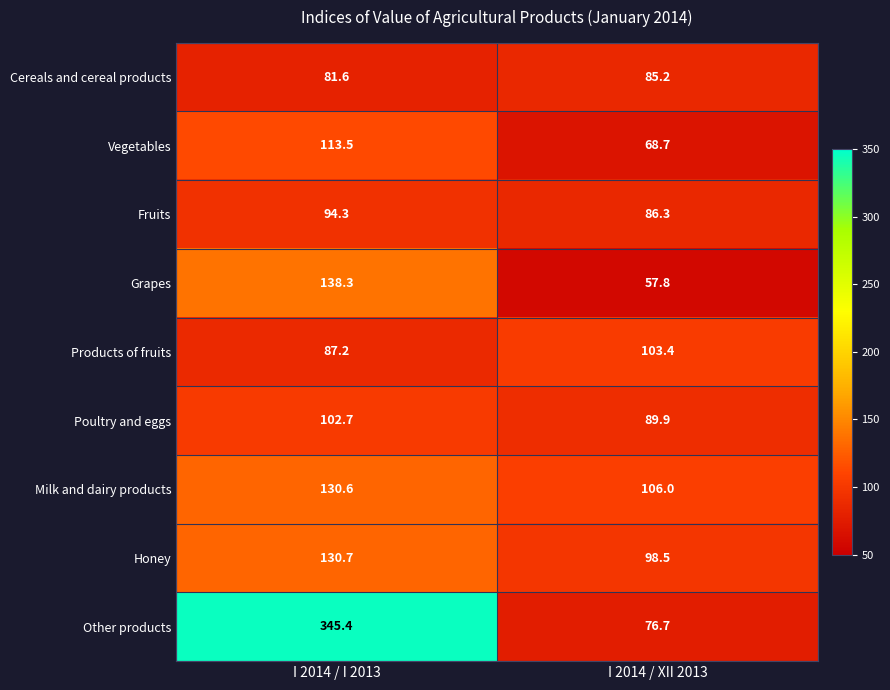

At I 2014 / I 2013, list the series in order from smallest to largest.

Cereals and cereal products, Products of fruits, Fruits, Poultry and eggs, Vegetables, Milk and dairy products, Honey, Grapes, Other products